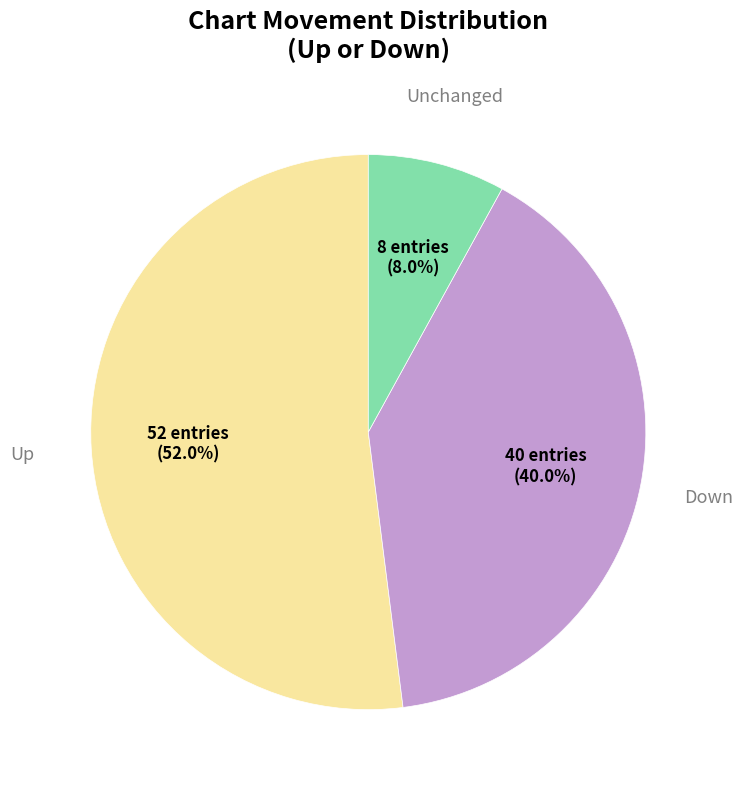

Is there a majority slice in this chart?

Yes